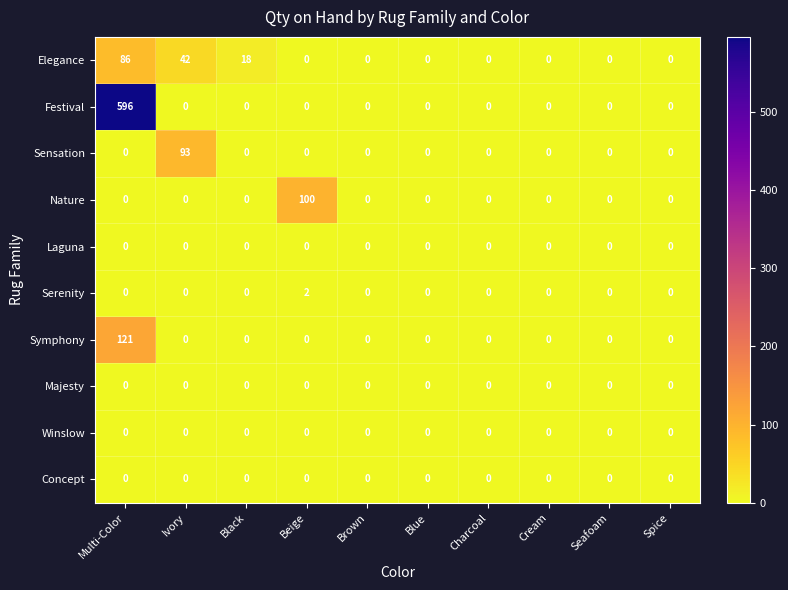

At how many categories does at least one series exceed 303?

1